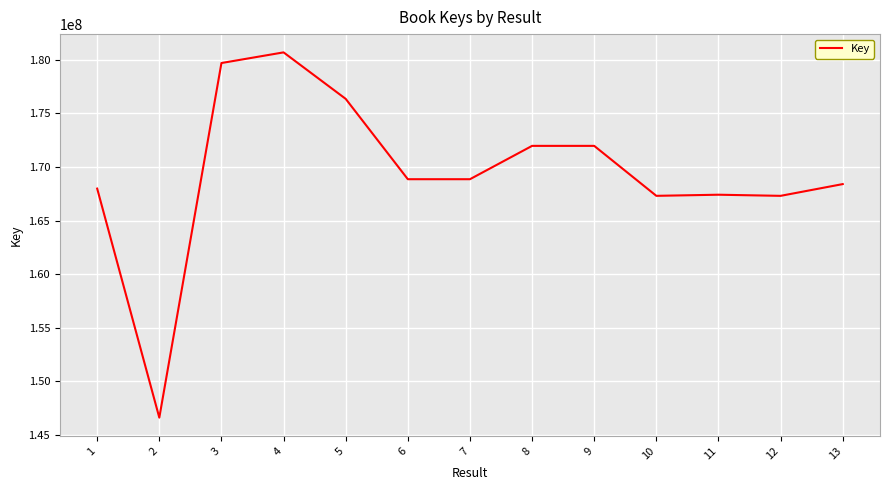

What is the smallest value displayed?

146586609